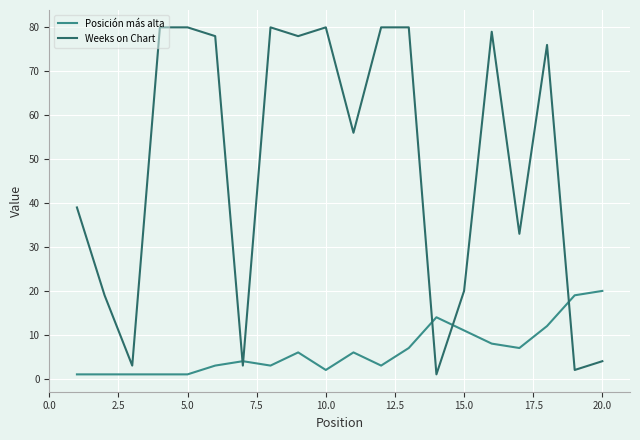

What is the average value of the Weeks on Chart series?

49